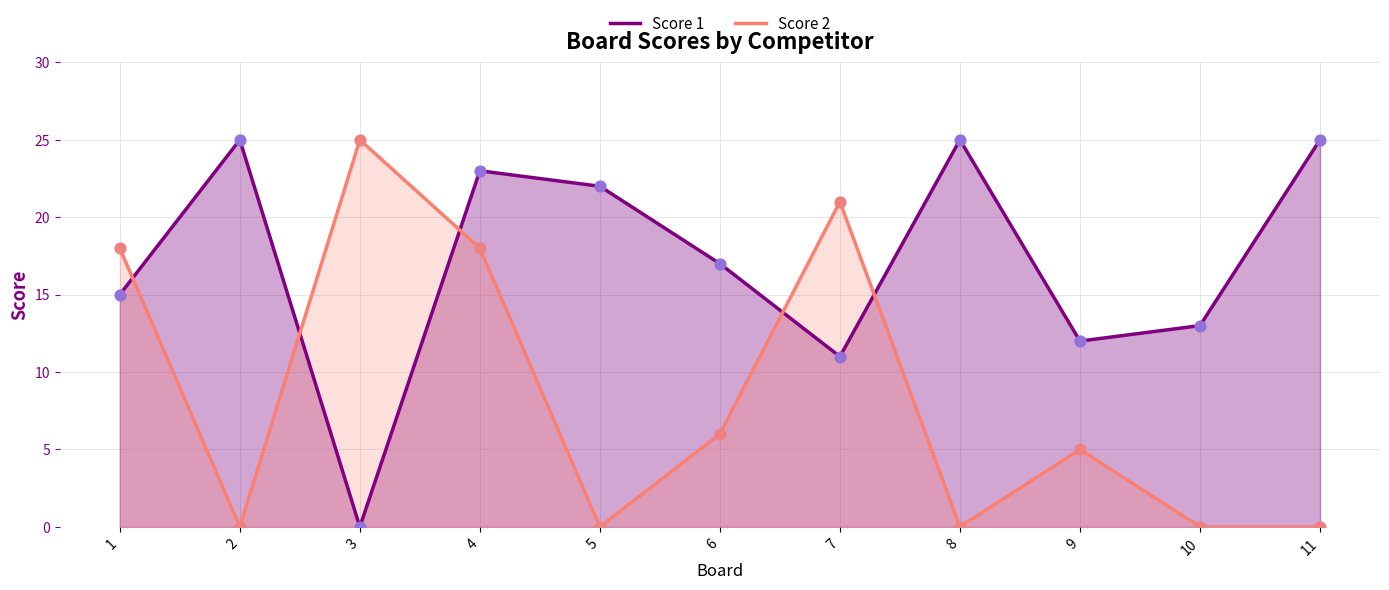

Is the value of Score 1 at 9 greater than the value of Score 2 at 1?

No